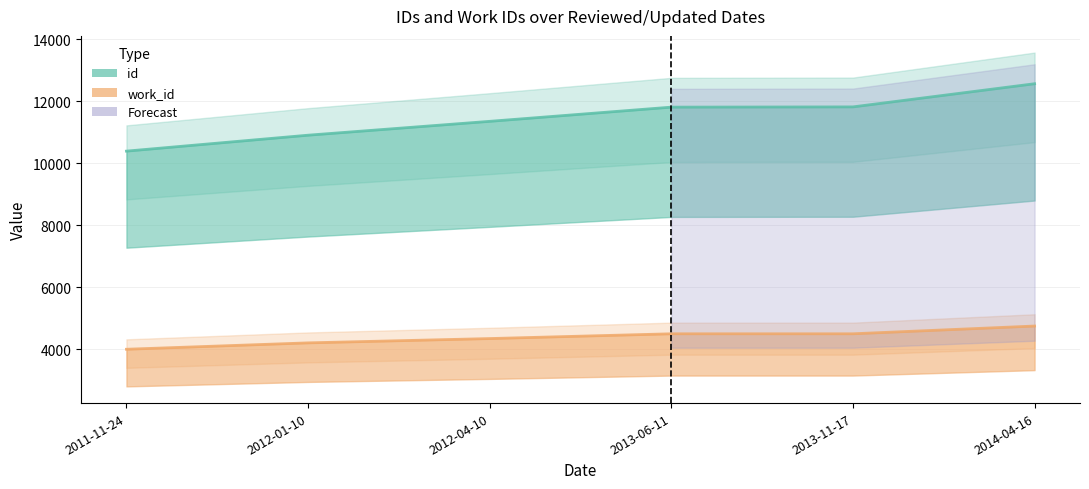

Where does the work_id series first go above 4493?

2014-04-16